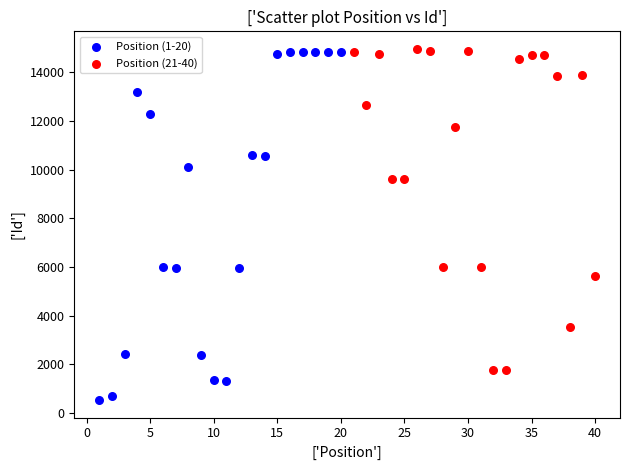

What are all the series names shown in the legend?

Position (1-20), Position (21-40)